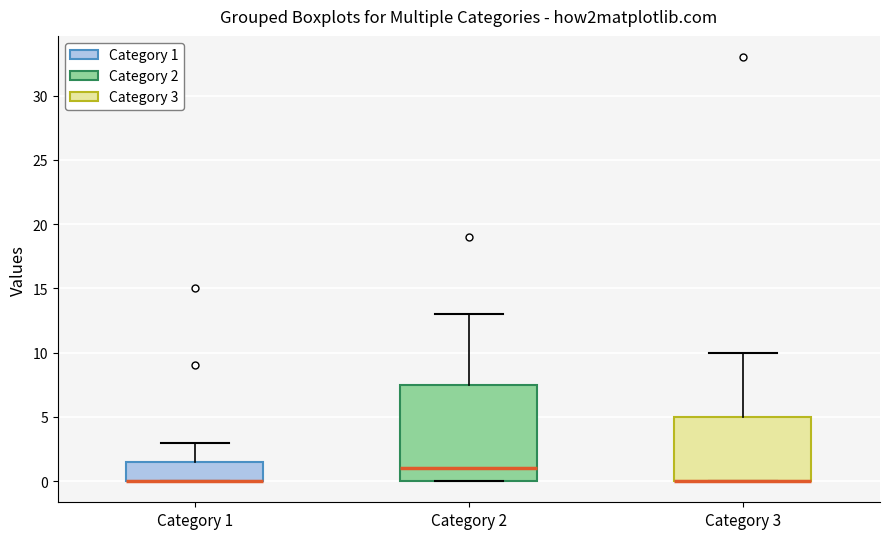

Reading left to right, transcribe this box plot: for each box, give where its median line is, the range the box spans, and where its two whiskers end, as read against the y-axis. The values are not printed on the chart, so give them approximately, as read against the axis.

Category 1: median 0.0 (drawn on the box's lower edge), box 0.0 to 1.5, whiskers 0.0 to 3.0
Category 2: median 1.0, box 0.0 to 7.5, whiskers 0.0 to 13.0
Category 3: median 0.0 (drawn on the box's lower edge), box 0.0 to 5.0, whiskers 0.0 to 10.0